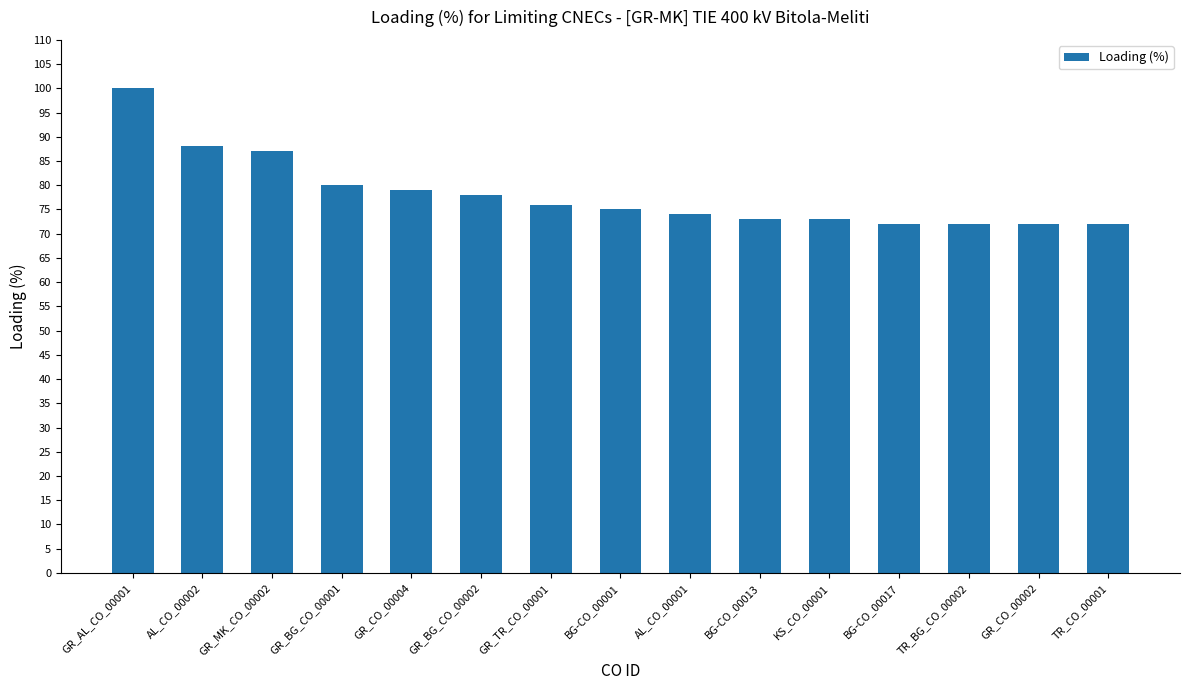

How many bars are there in total?

15